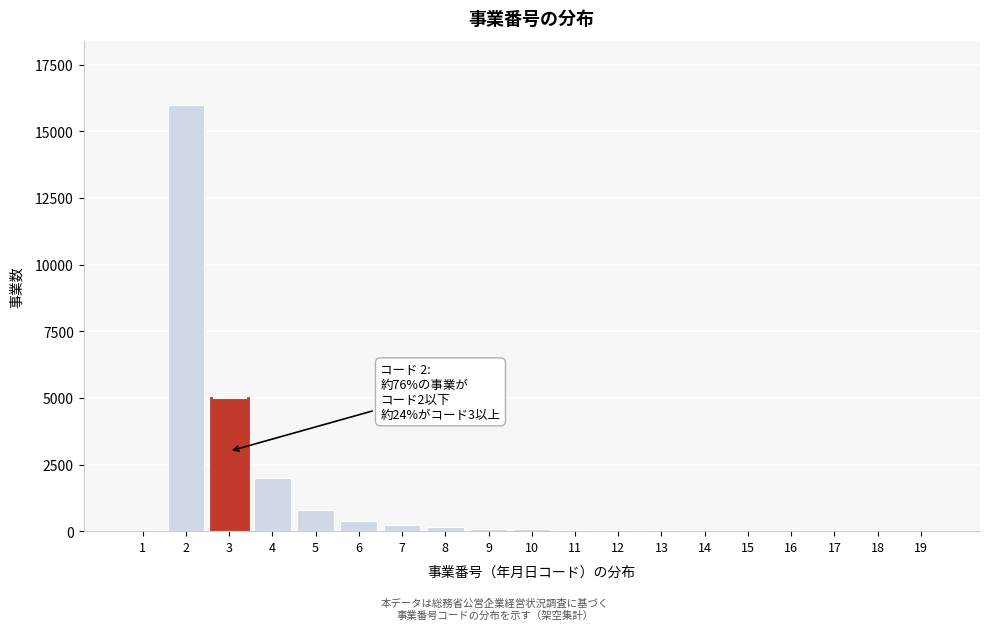

Is it true that the value at 2 is 16000?

True